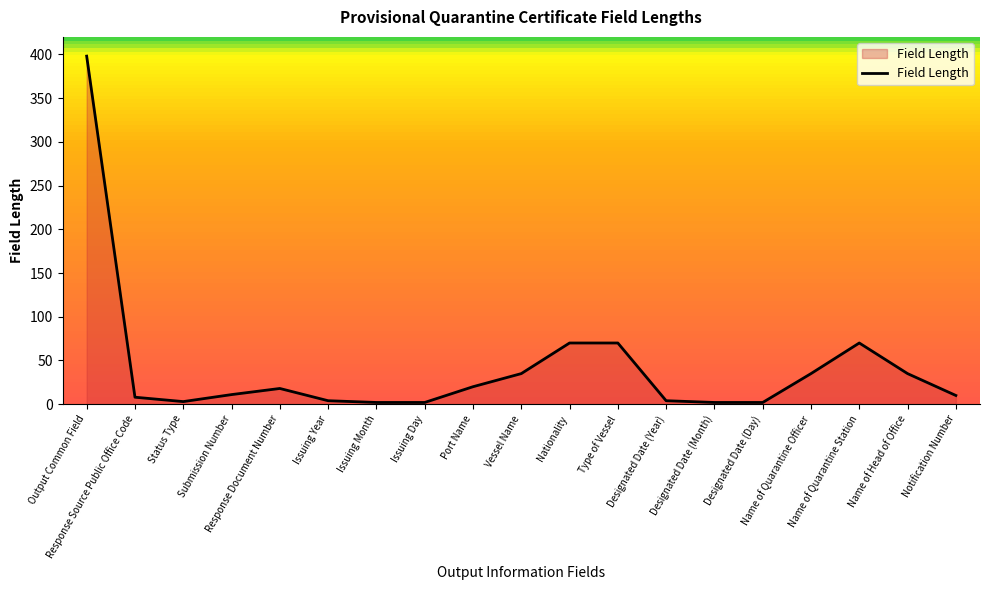

Approximately how many times larger is the value at Name of Quarantine Station compared to Submission Number?

6.4